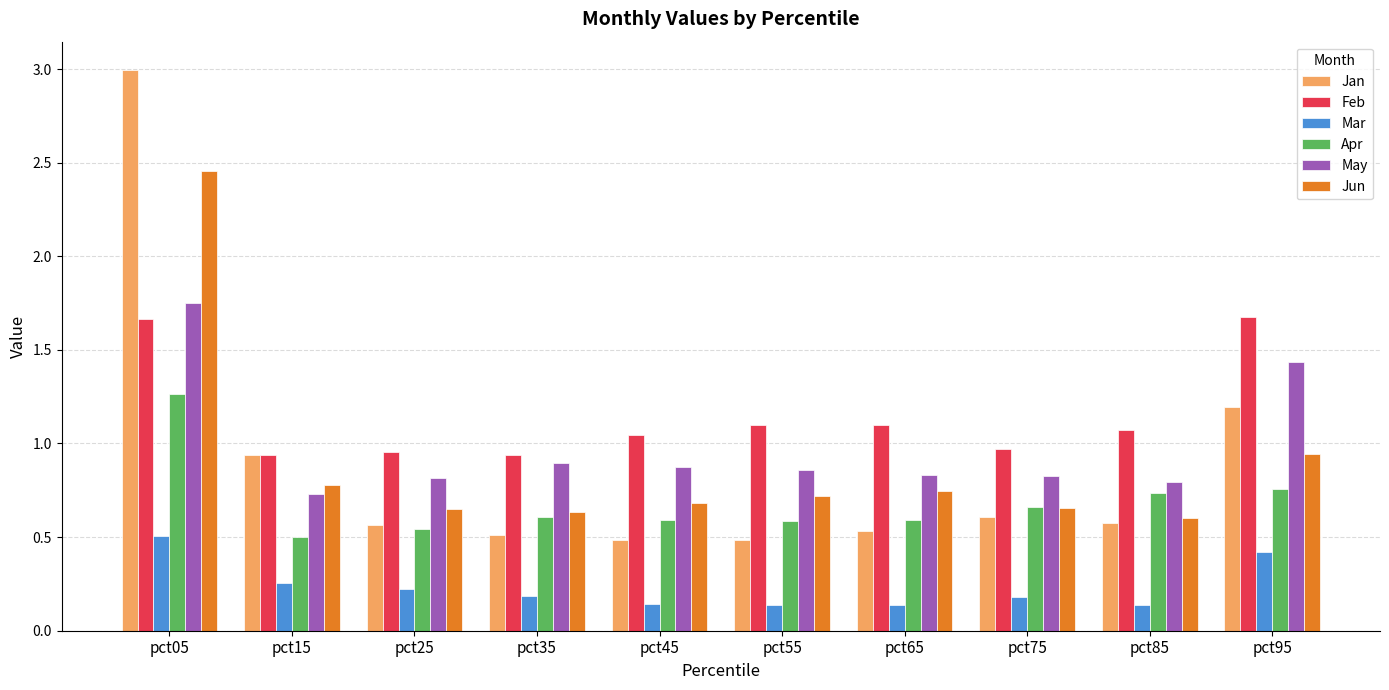

Which category has the highest value in the Jun series?

pct05